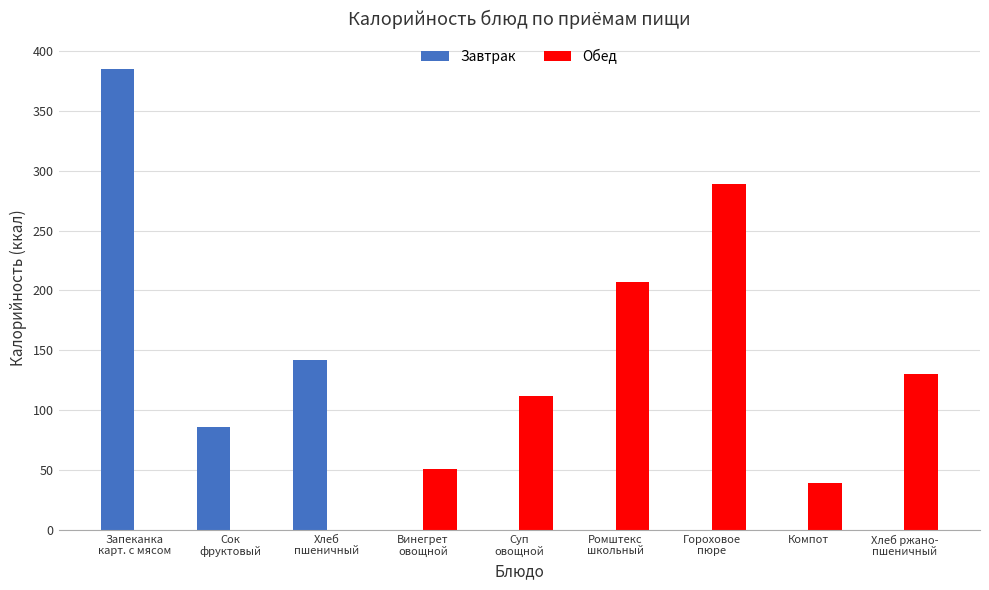

Reading right to left, what are all the values shown in this chart?

Завтрак: 0	0	0	0	0	0	142	86	385
Обед: 130	39	289	207	112	51	0	0	0